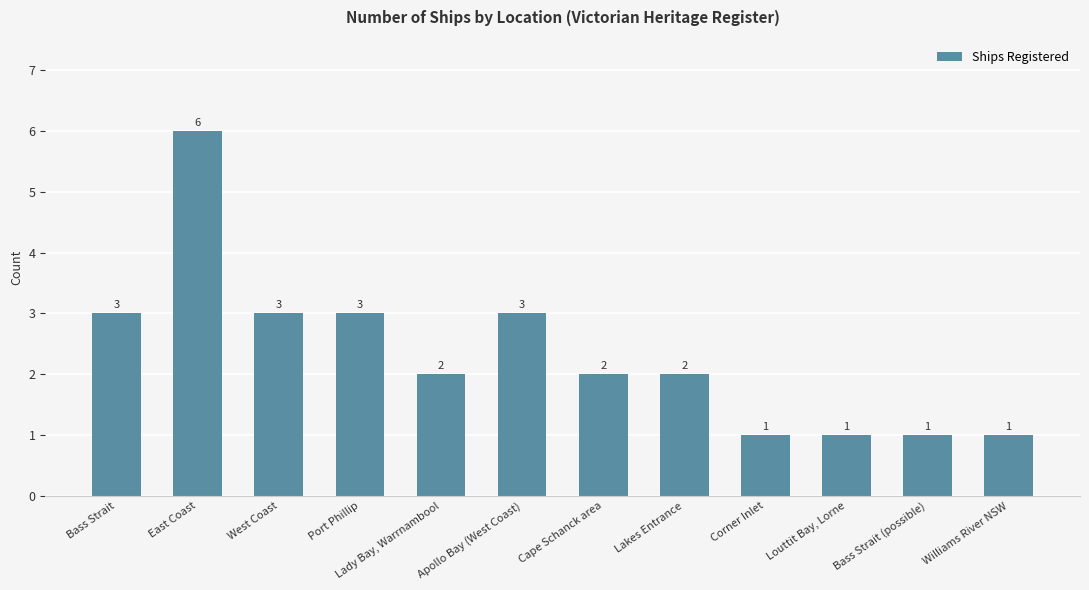

Are the bars grouped side by side (vs. stacked)?

No